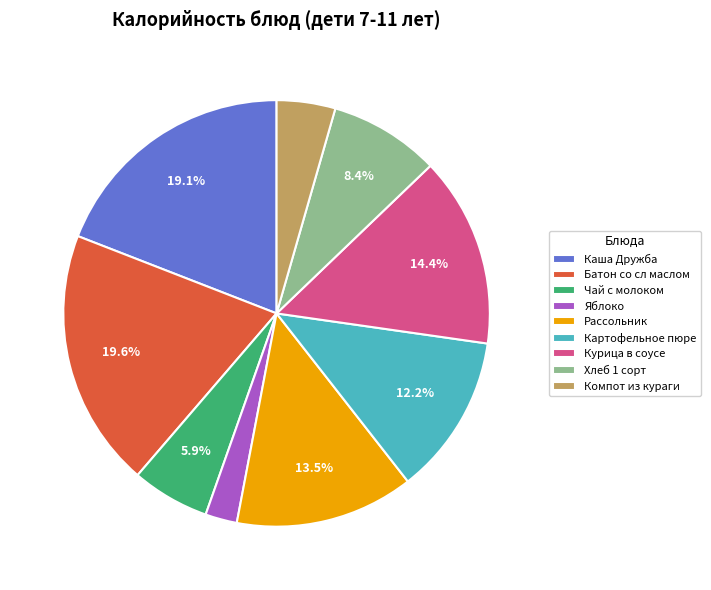

What is the smallest slice in the pie chart?

Яблоко